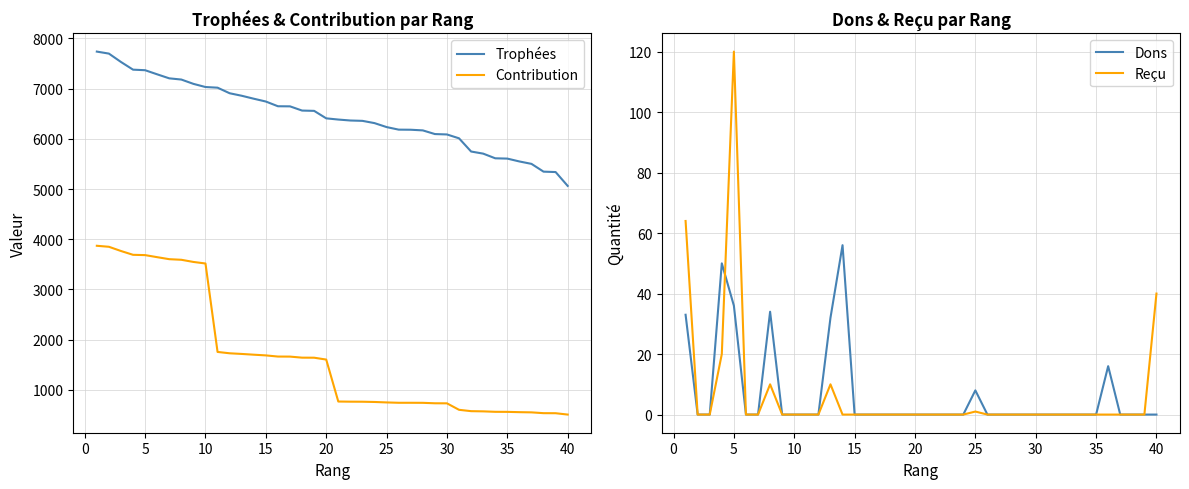

True or false: Trophées and Contribution cross at least once.

False